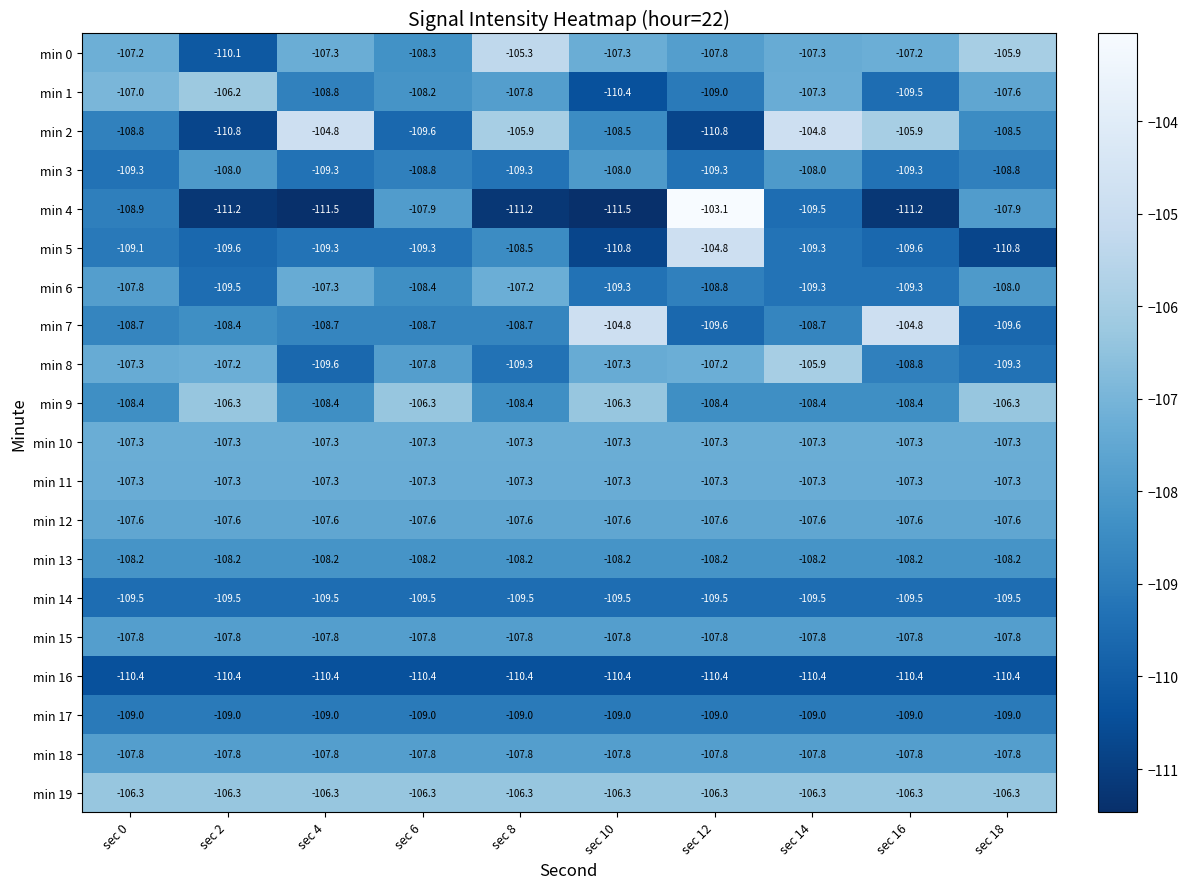

The value of min 15 at sec 4 is -26.3. True or false?

False